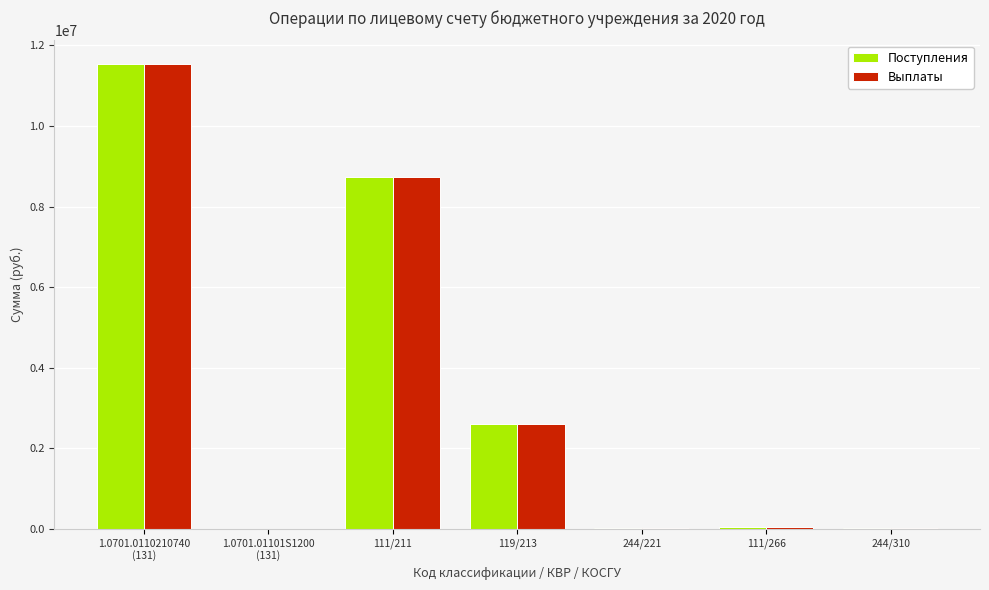

What is the greatest value displayed?

11547000.0